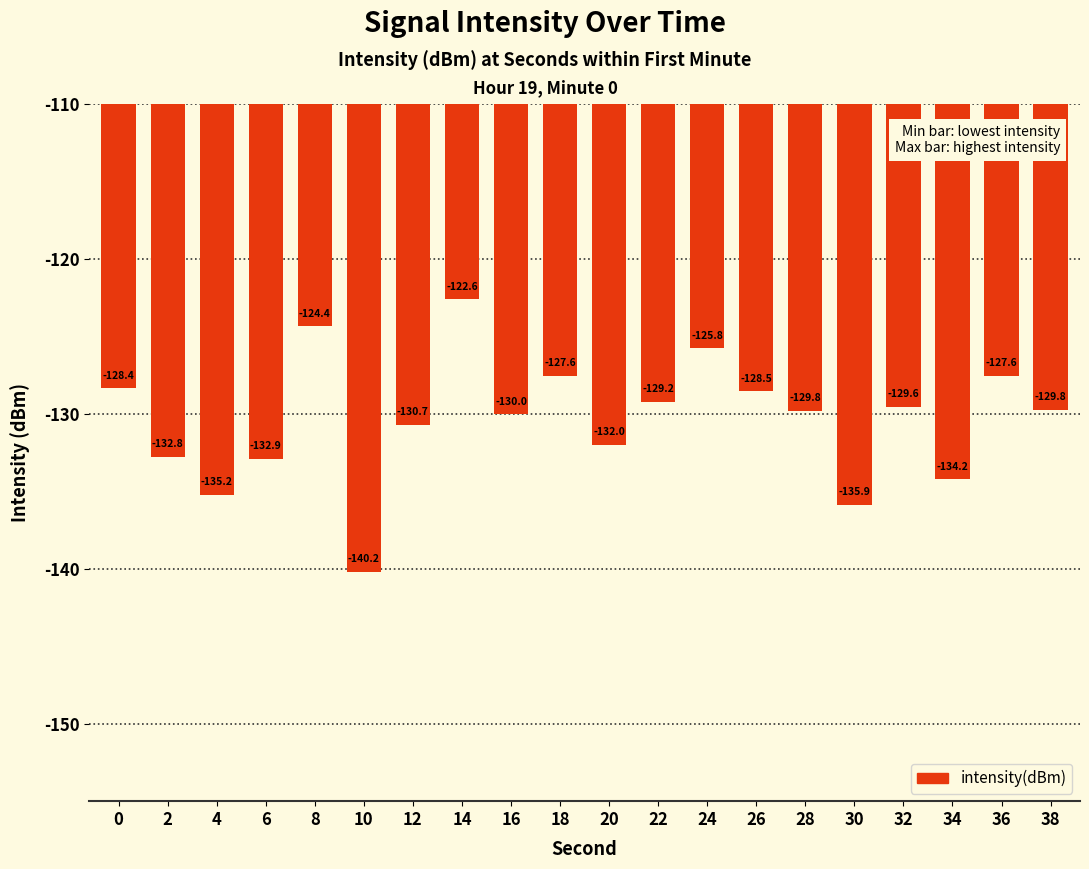

Reading left to right, what are all the values shown in this chart?

-128.4	-132.8	-135.2	-132.9	-124.4	-140.2	-130.7	-122.6	-130.0	-127.6	-132.0	-129.2	-125.8	-128.5	-129.8	-135.9	-129.6	-134.2	-127.6	-129.8